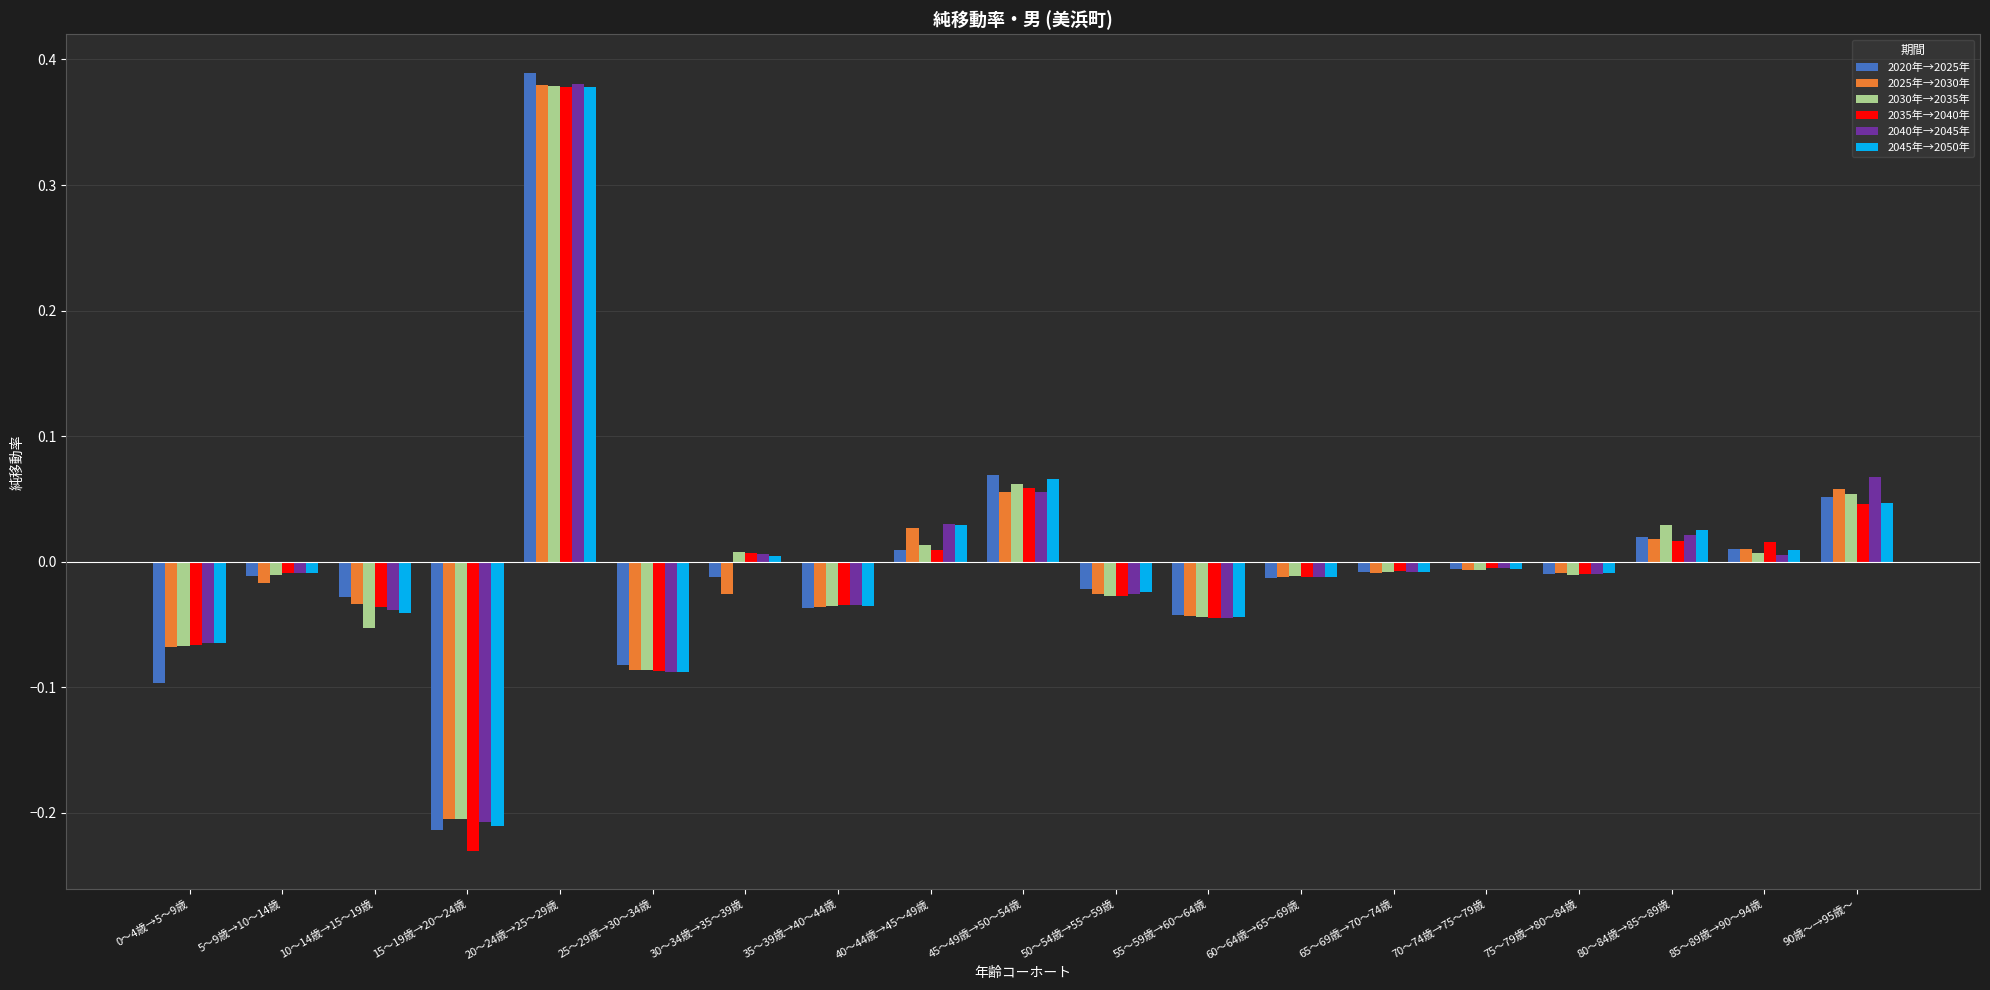

The 2035年→2040年 series shows -0.0 at 75～79歳→80～84歳. True or false?

True